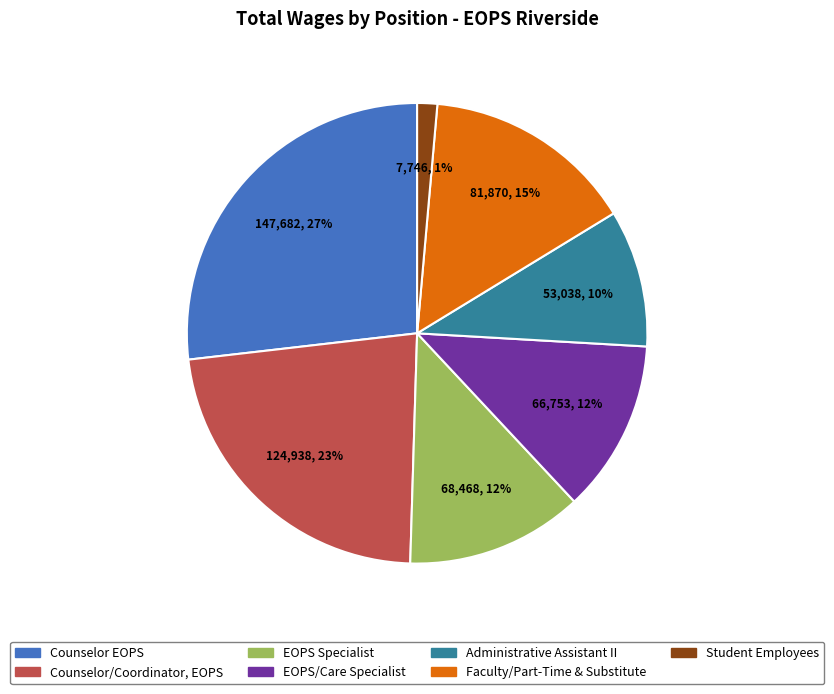

To the nearest percent, what portion does EOPS Specialist represent?

12%